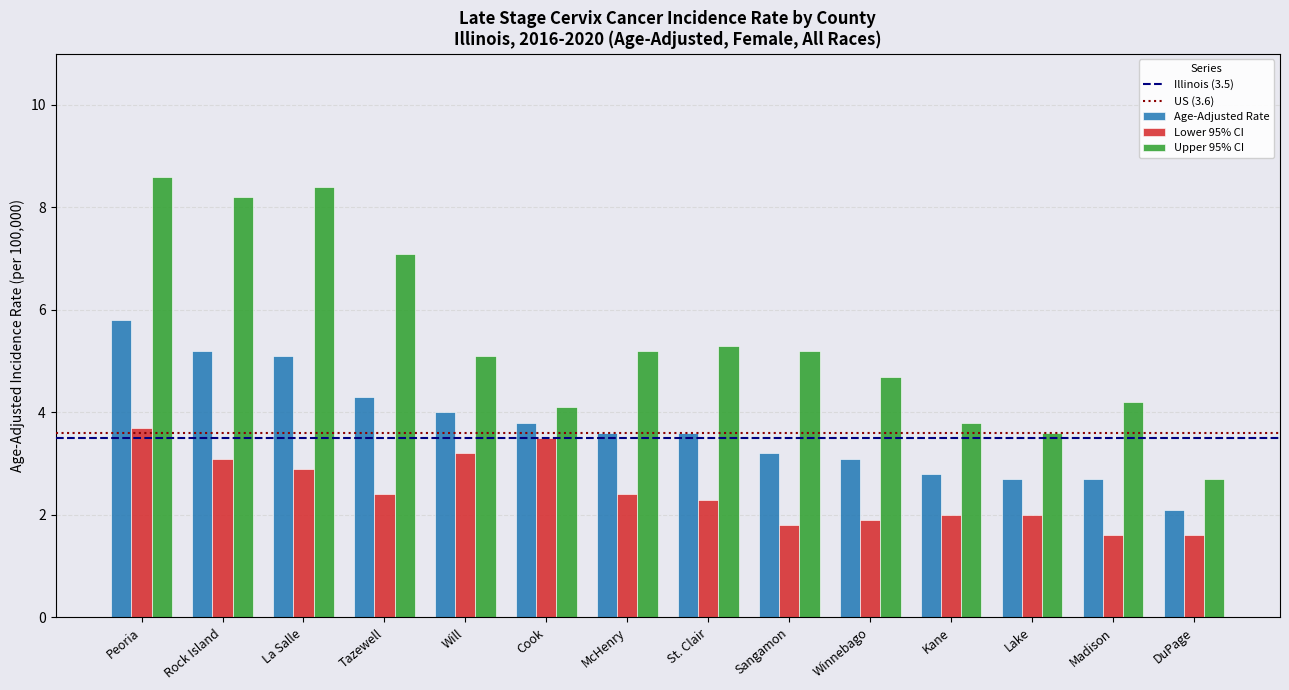

Are the bars grouped side by side (vs. stacked)?

Yes